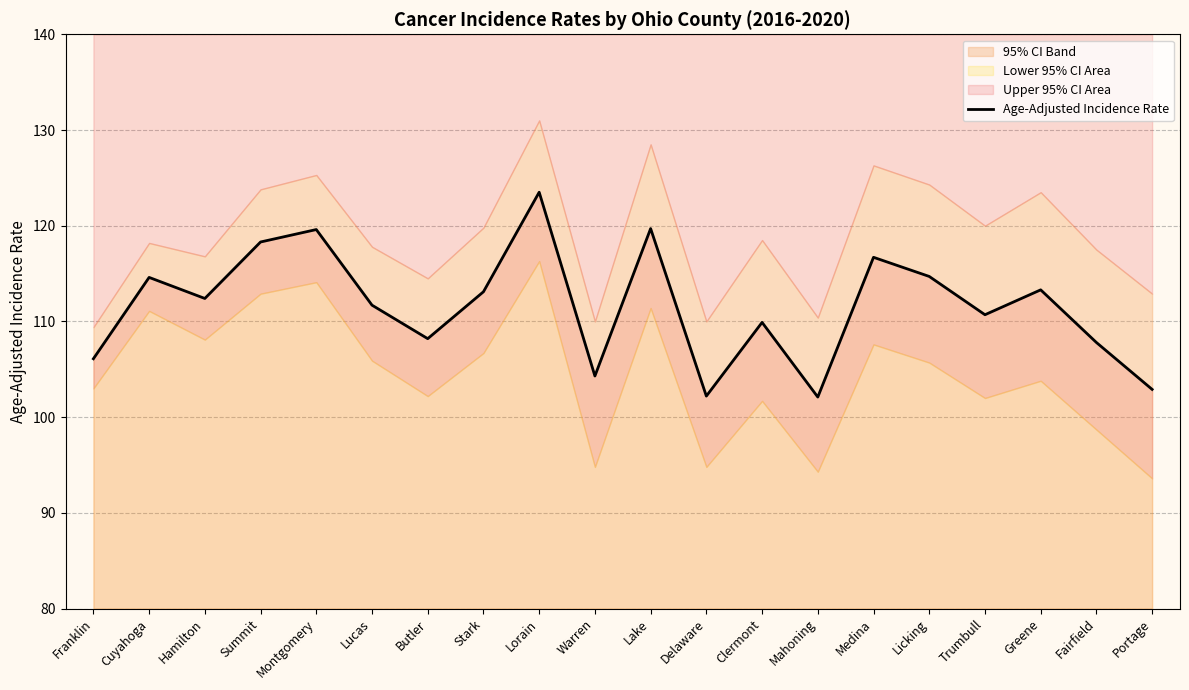

At which label is the value closest to 112?

Lucas